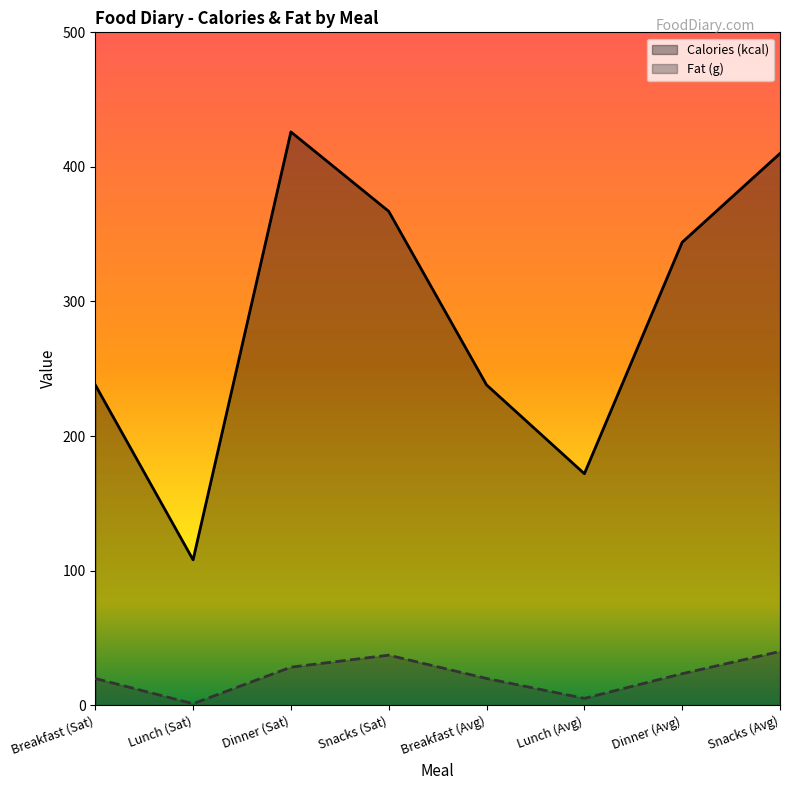

True or false: Fat (g) and Calories (kcal) intersect in this chart.

False